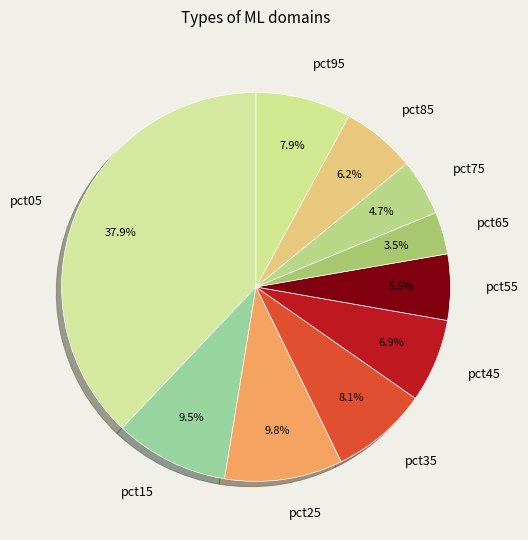

How many slices are in this pie chart?

10